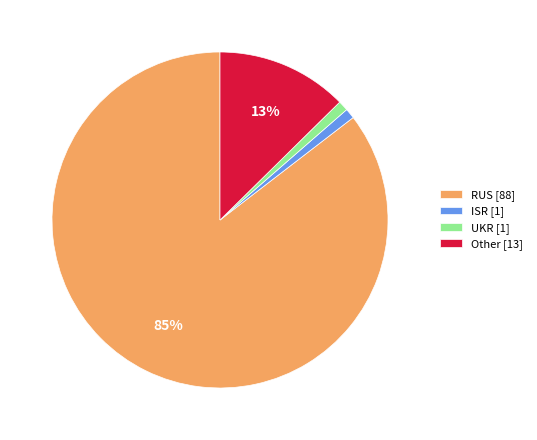

Does any single category account for the majority?

Yes